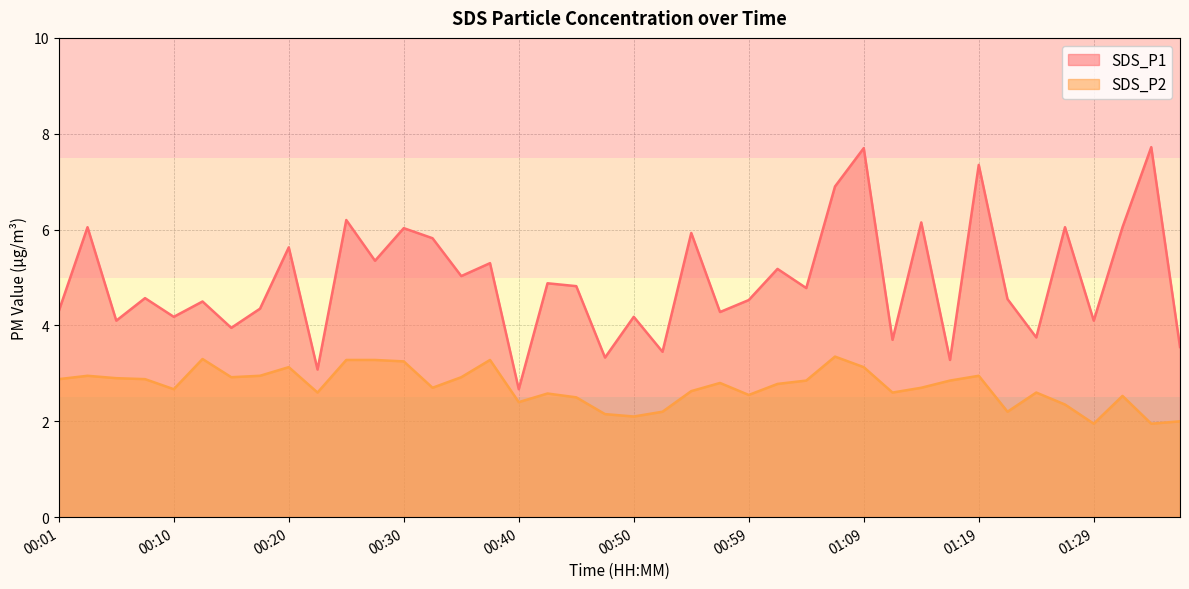

How many interior local valleys does the SDS_P2 series have?

11